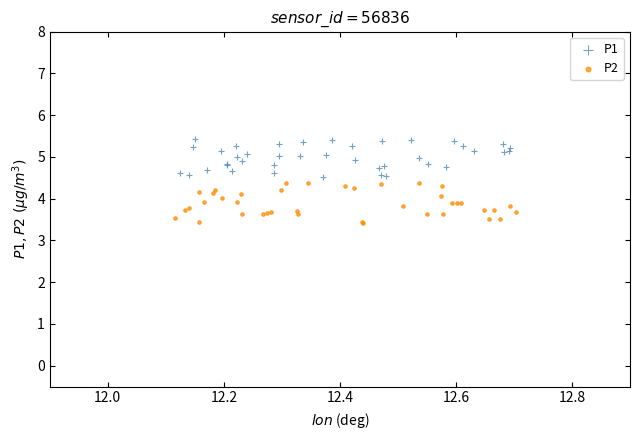

Which series contains the highest Y value?

P1